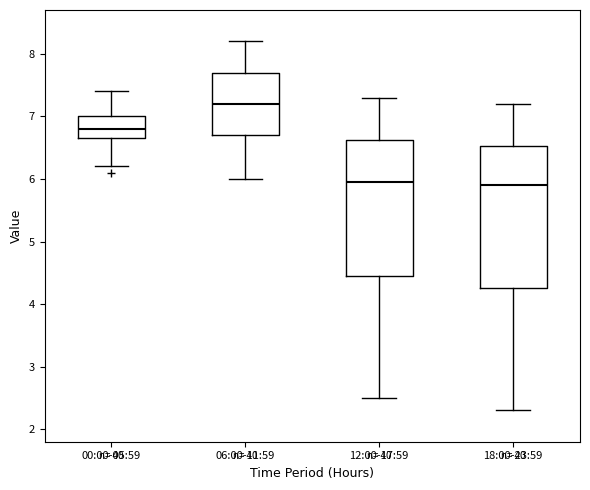

Reading left to right, read every box against the y-axis: the position of its median line, the range the box covers, and the ends of its whiskers. The values are not printed on the chart, so give them approximately, as read against the axis.

00:00-05:59: median 6.8, box 6.7 to 7.0, whiskers 6.2 to 7.4
06:00-11:59: median 7.2, box 6.7 to 7.7, whiskers 6.0 to 8.2
12:00-17:59: median 6.0, box 4.5 to 6.6, whiskers 2.5 to 7.3
18:00-23:59: median 5.9, box 4.3 to 6.5, whiskers 2.3 to 7.2